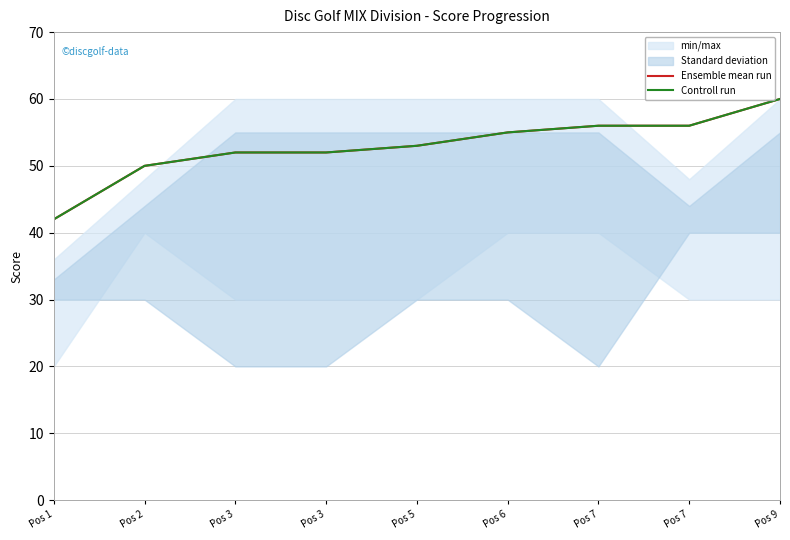

Count the number of categories in the chart.

9